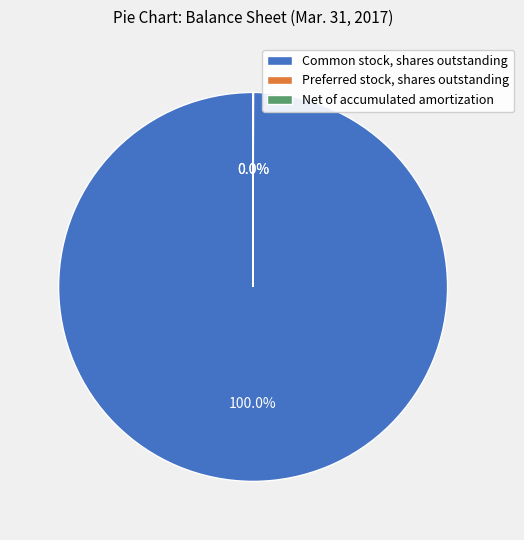

Which slice represents more than half of the pie?

Common stock, shares outstanding